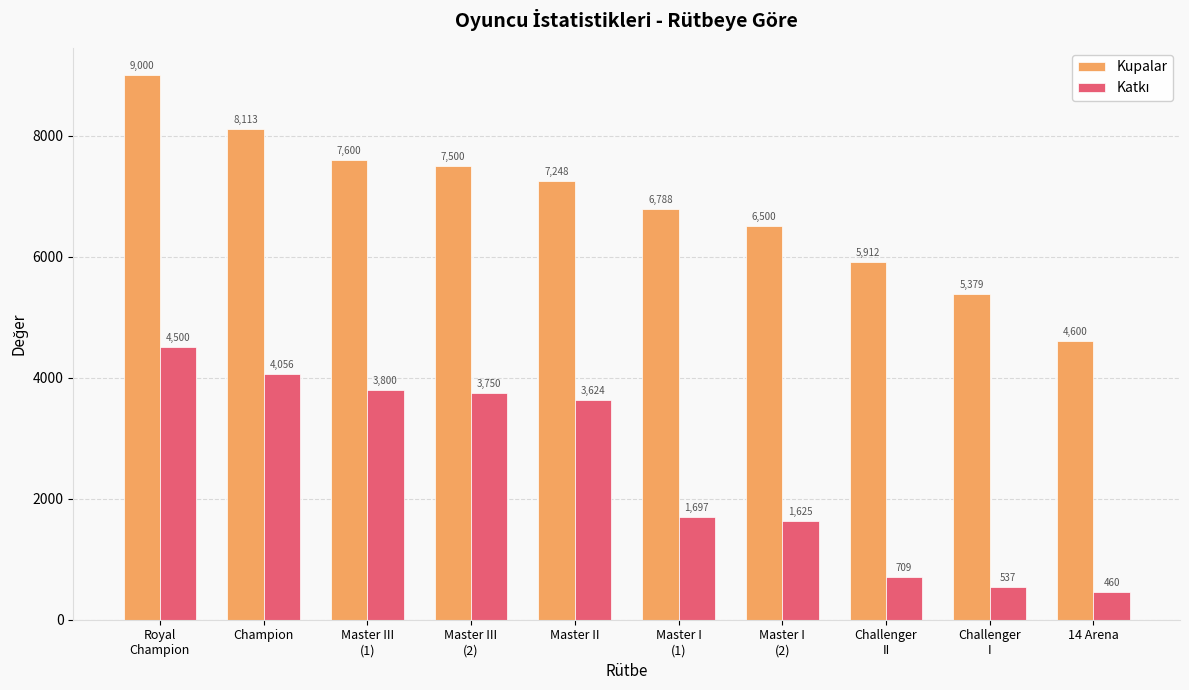

The value of Kupalar at Challenger
II is 5912. True or false?

True